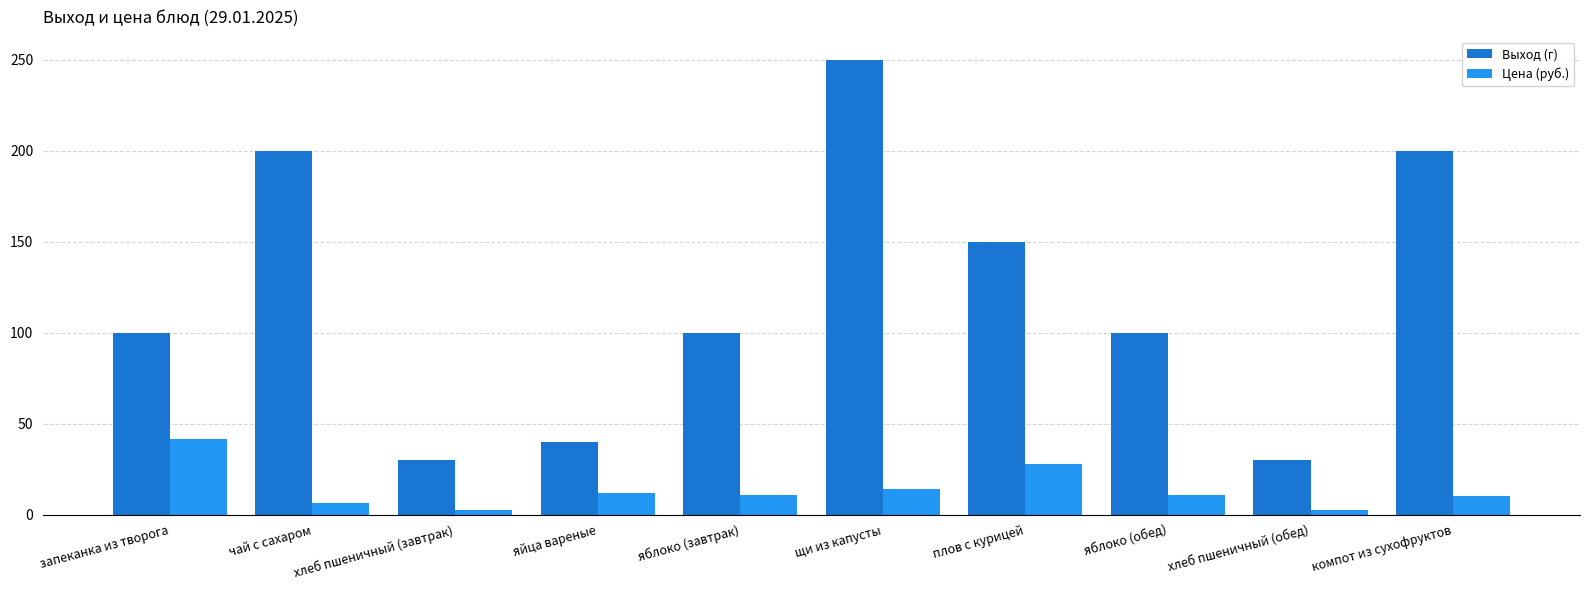

What is the total value across all series at яблоко (завтрак)?

111.0